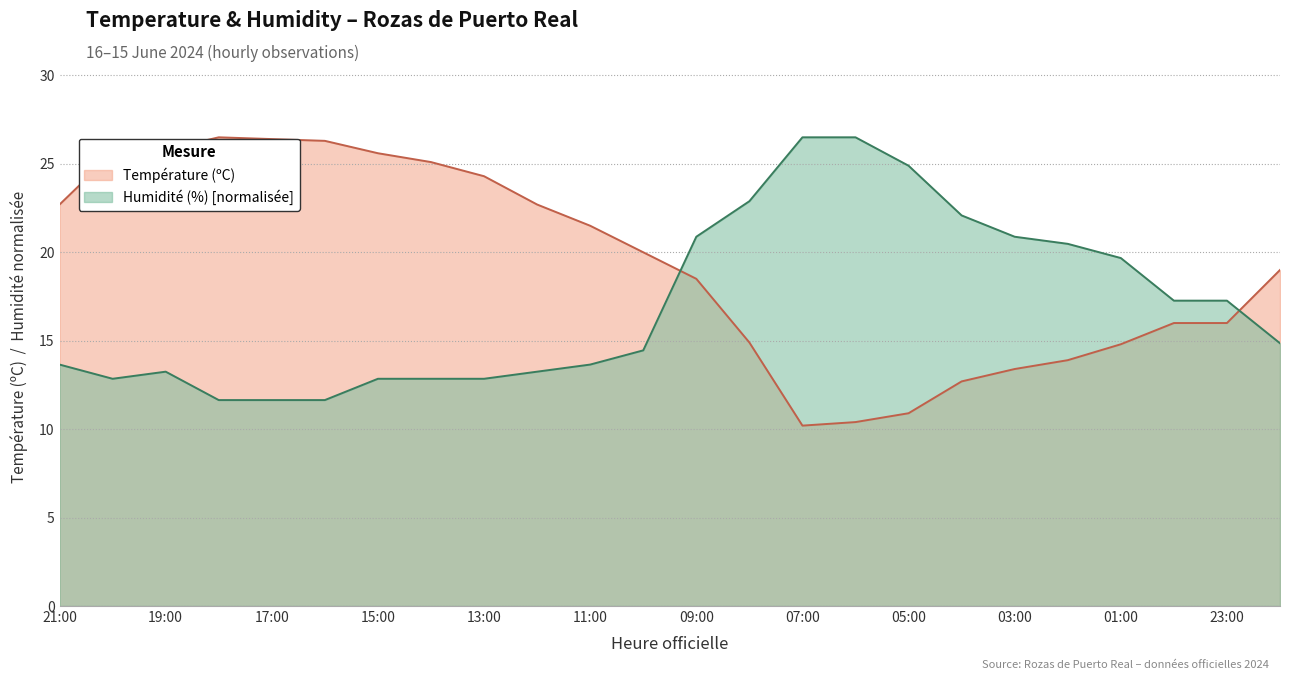

Which category has the highest value in the Température (ºC) series?

18:00